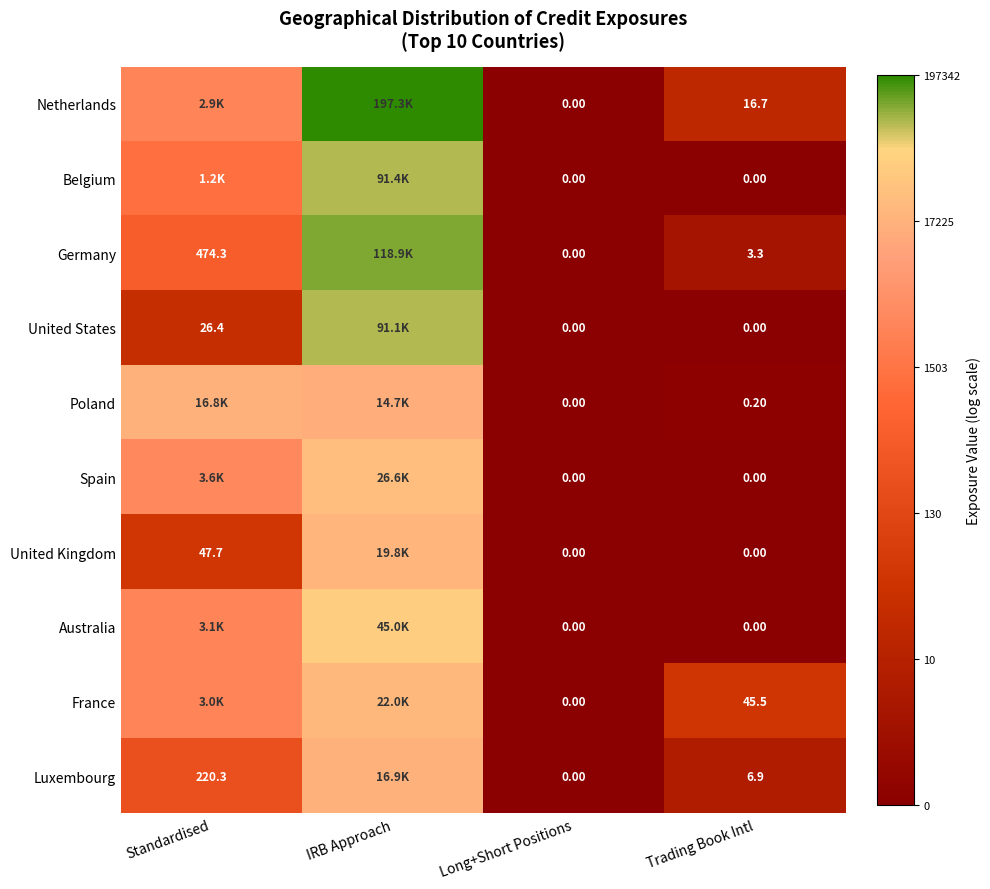

Which series changed the most between Long+Short Positions and Trading Book Intl?

France